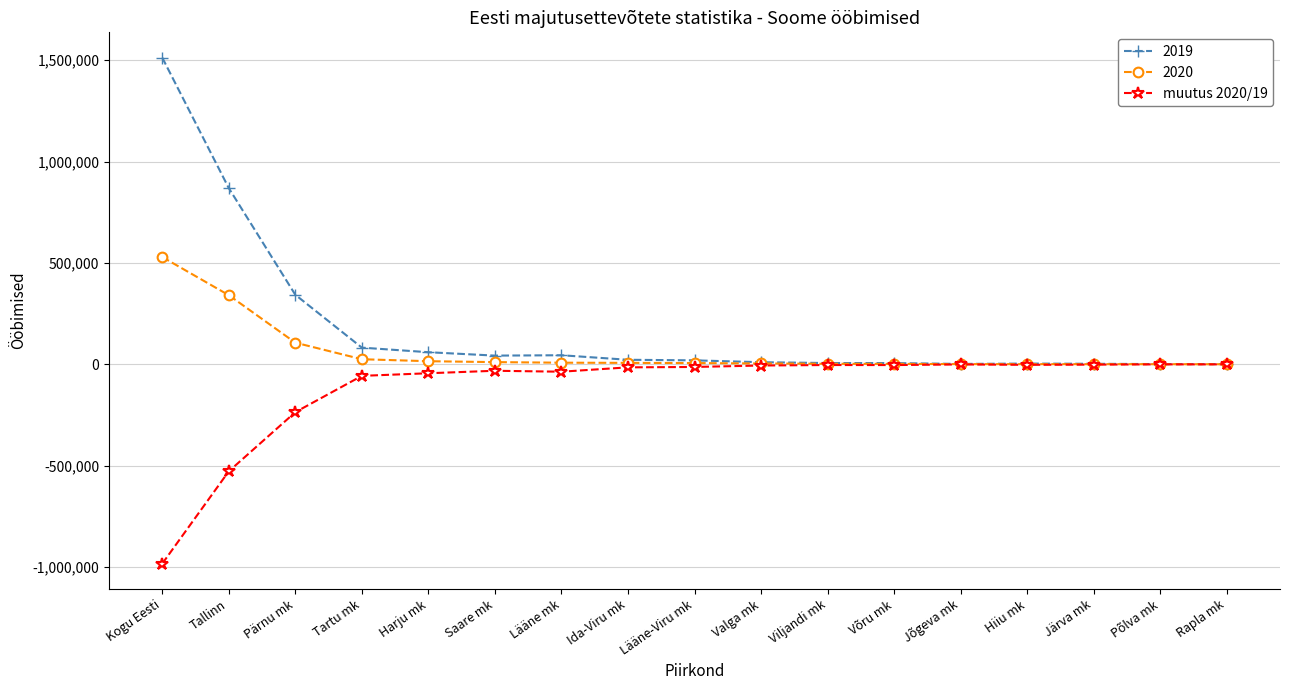

Is this an area chart (filled region under the line)?

No